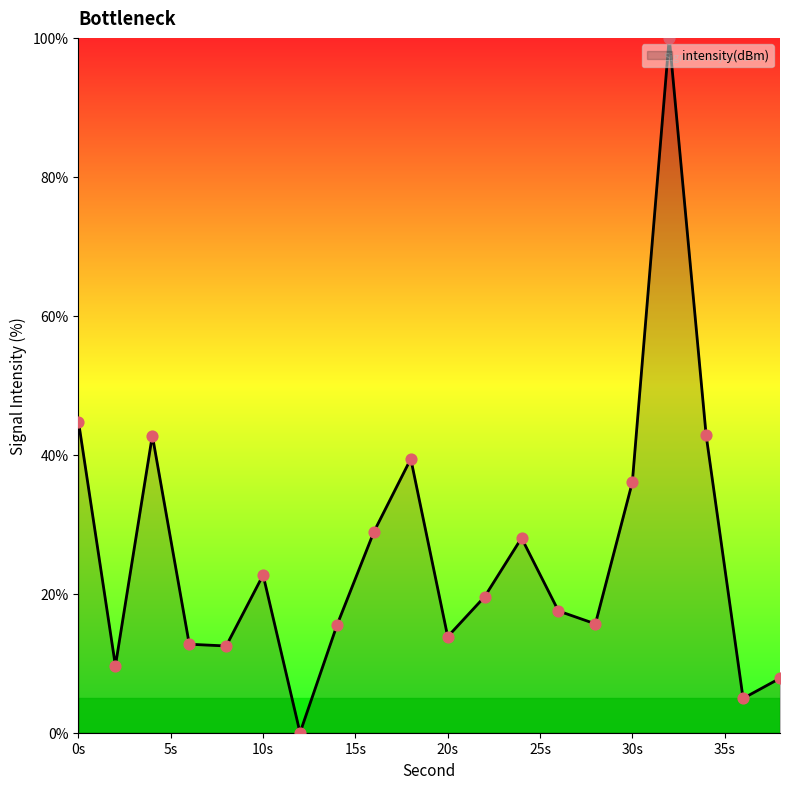

What is the greatest value displayed?

100.0